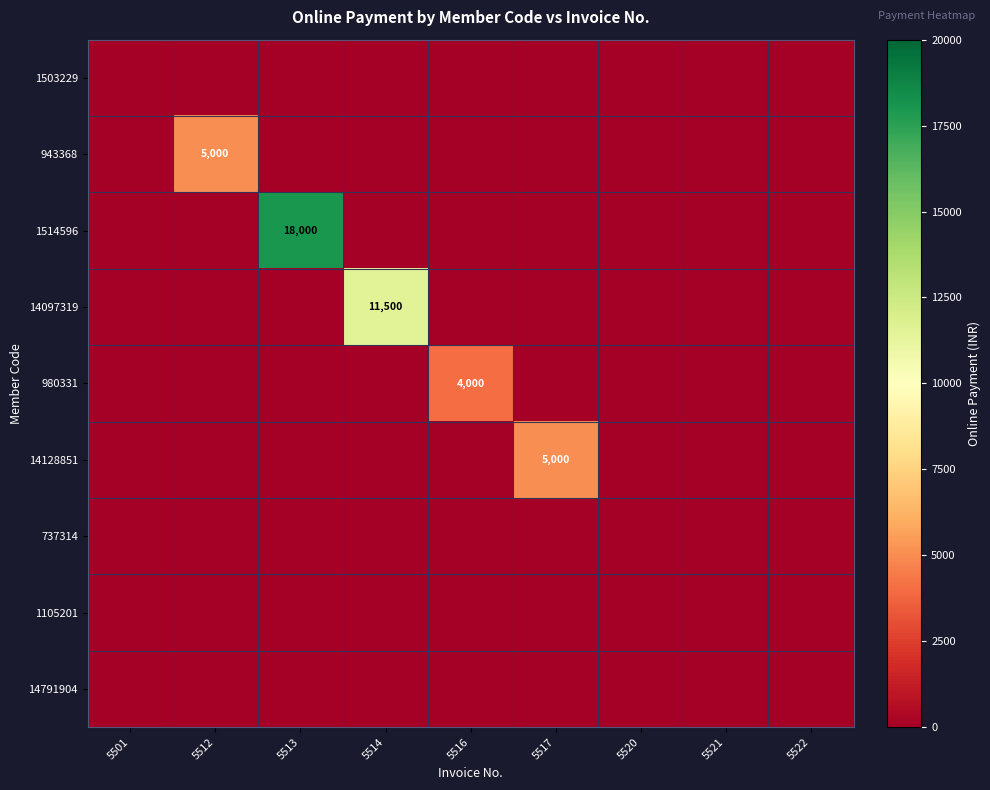

At which label is 980331 closest to 2000?

5501